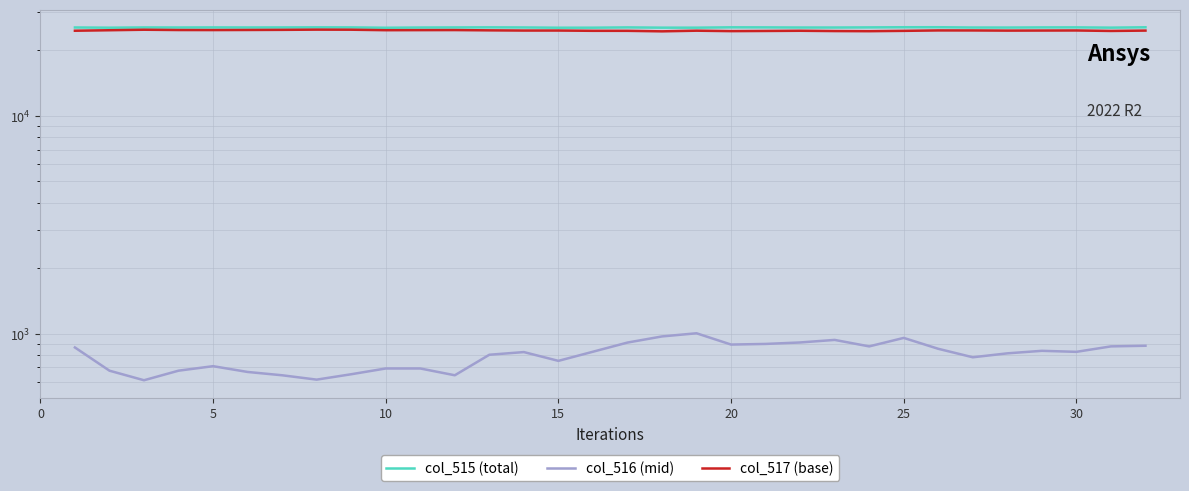

Rank the series by their maximum value, from highest to lowest.

col_515 (total), col_517 (base), col_516 (mid)